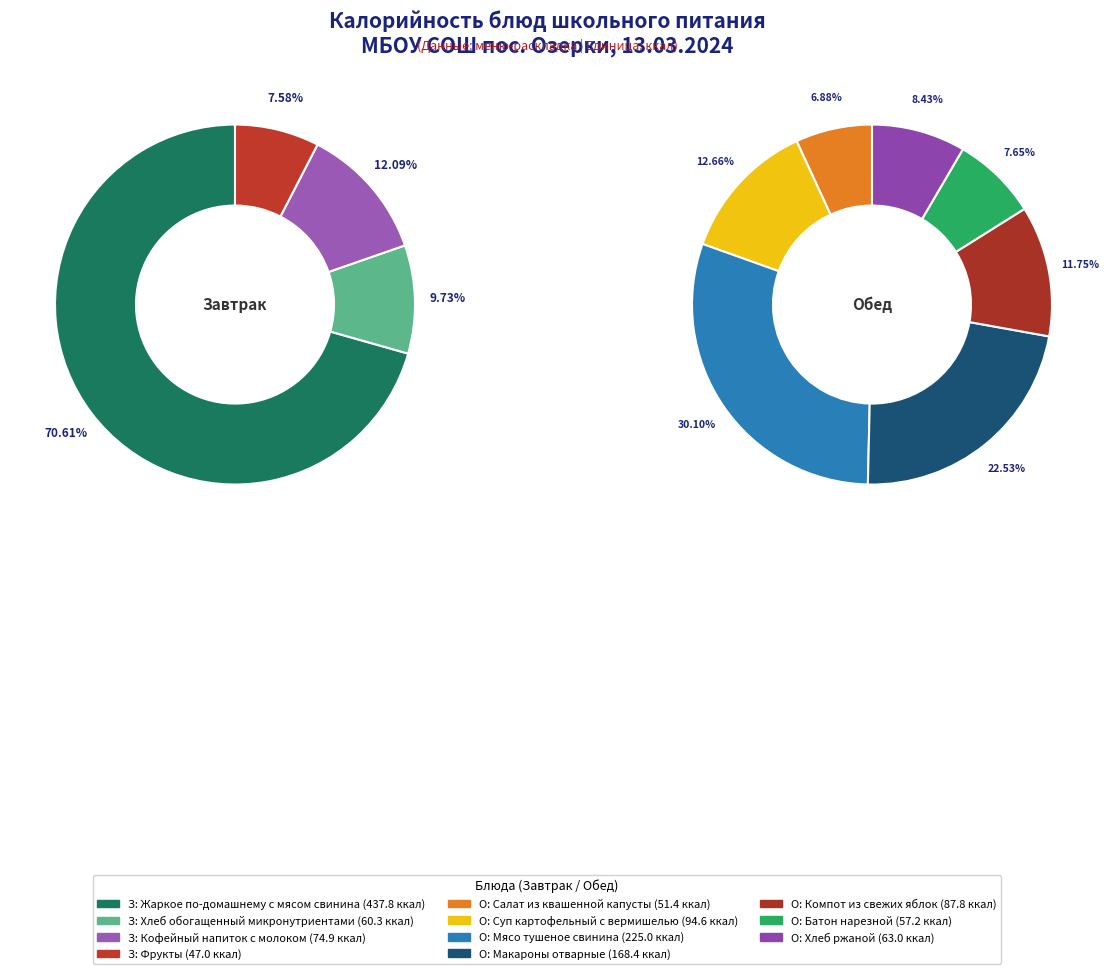

True or false: Жаркое по-домашнему с мясом свинина accounts for 83% of the total.

False